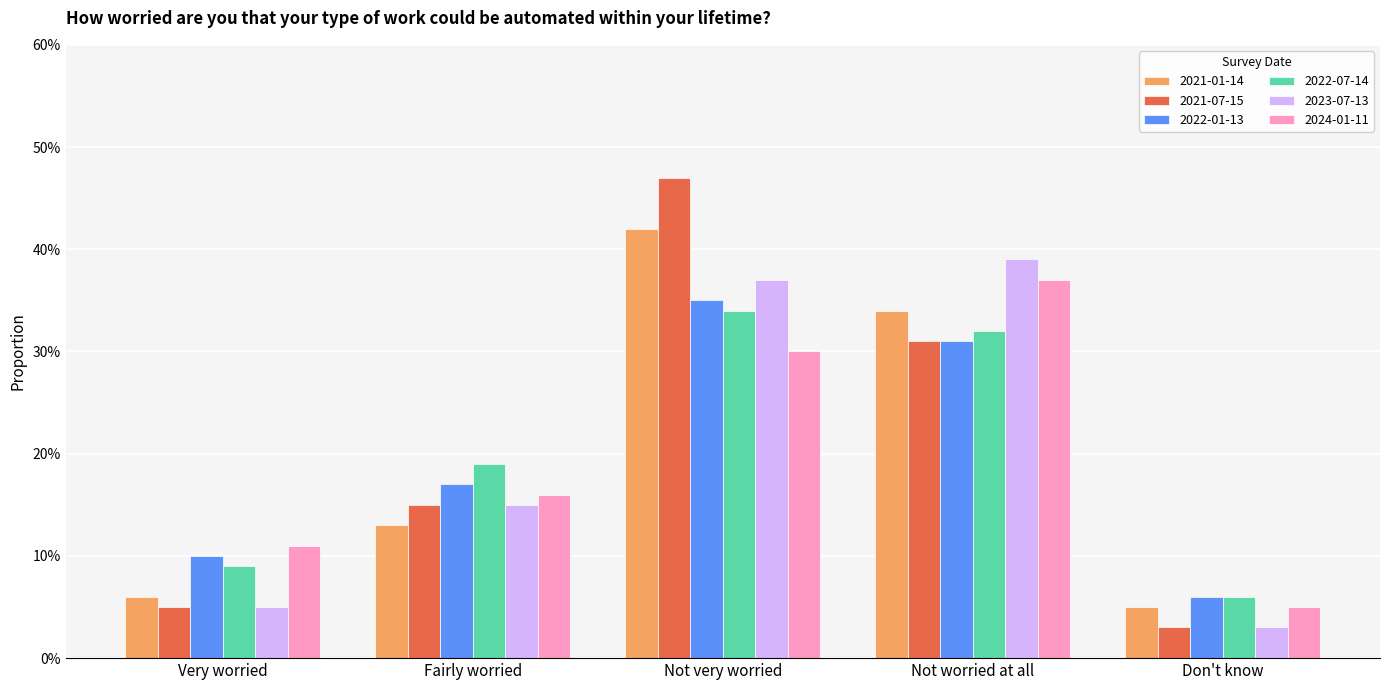

What is the sum of the 2022-07-14 values at Not worried at all and Not very worried?

0.7